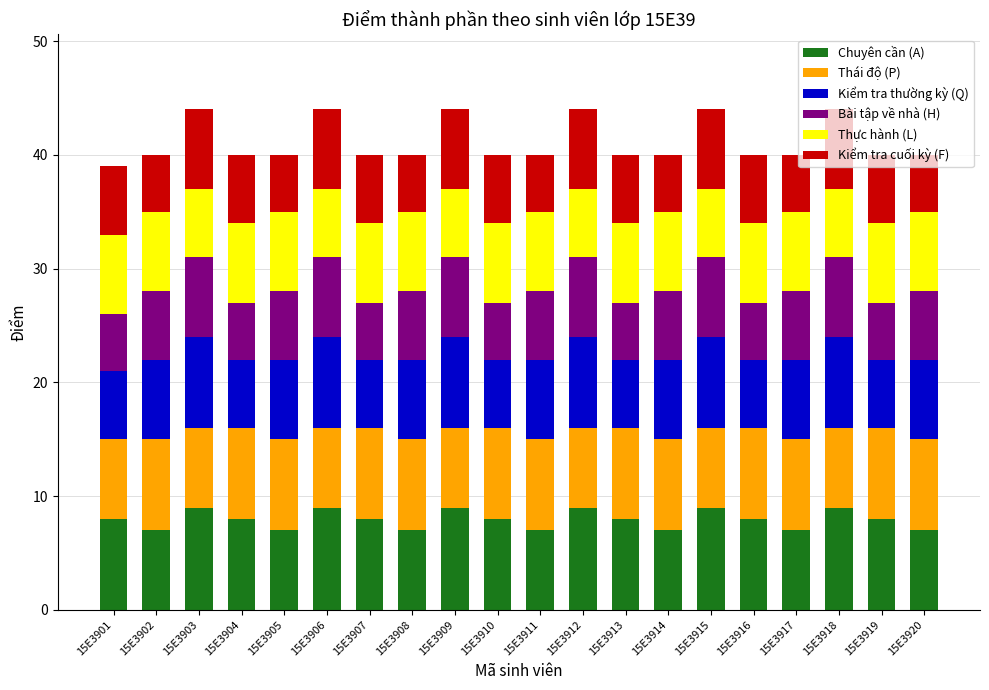

What is the highest value of the Chuyên cần (A) series?

9